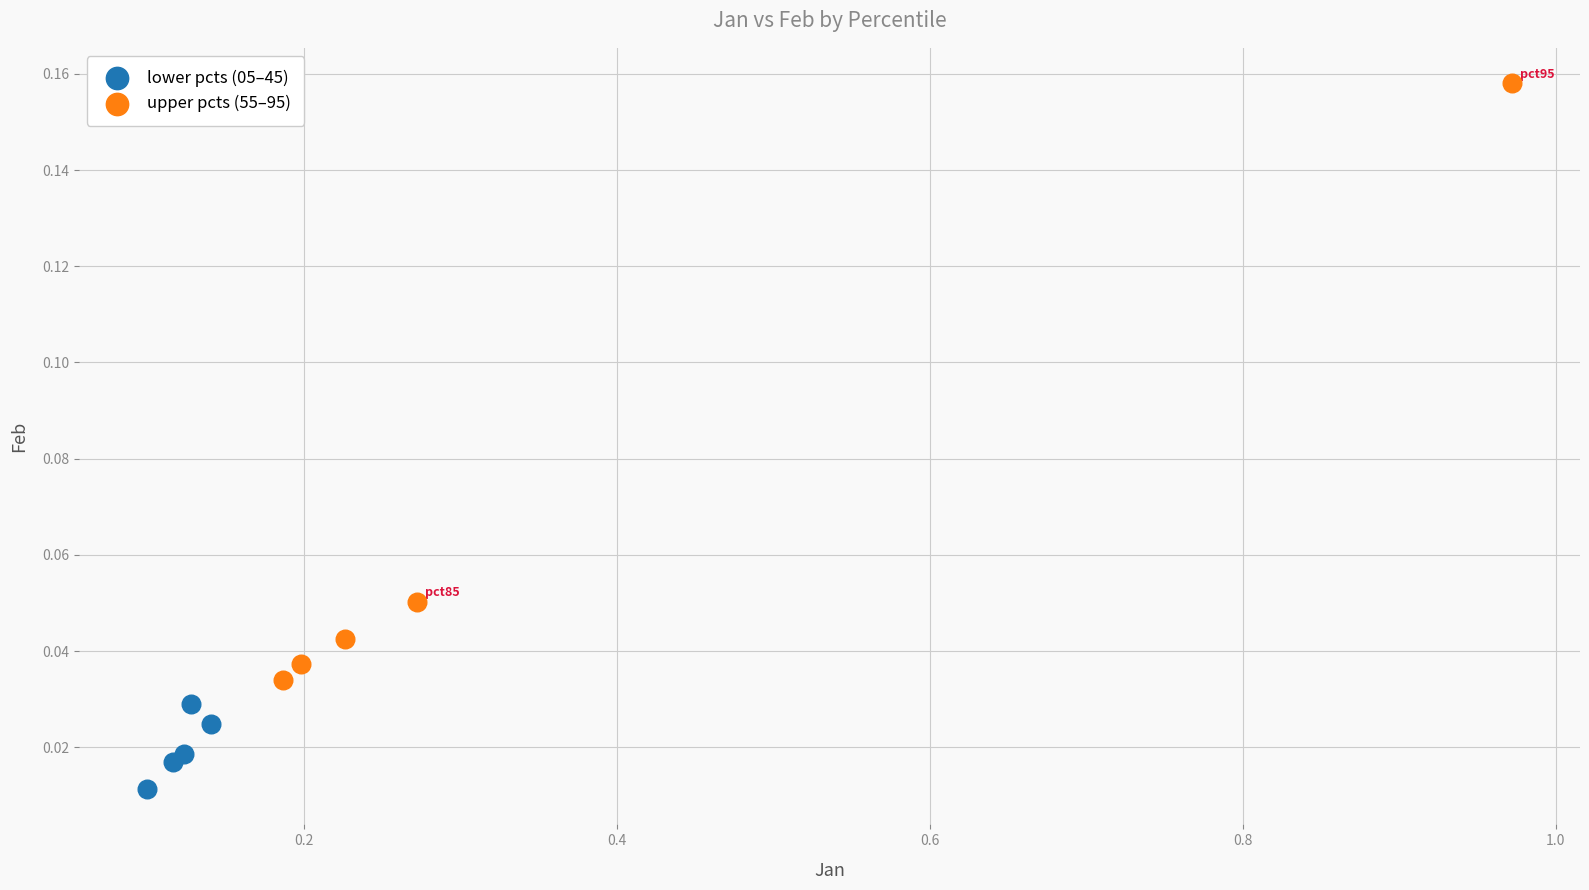

Which series has the largest Y range (max minus min)?

upper pcts (55–95)